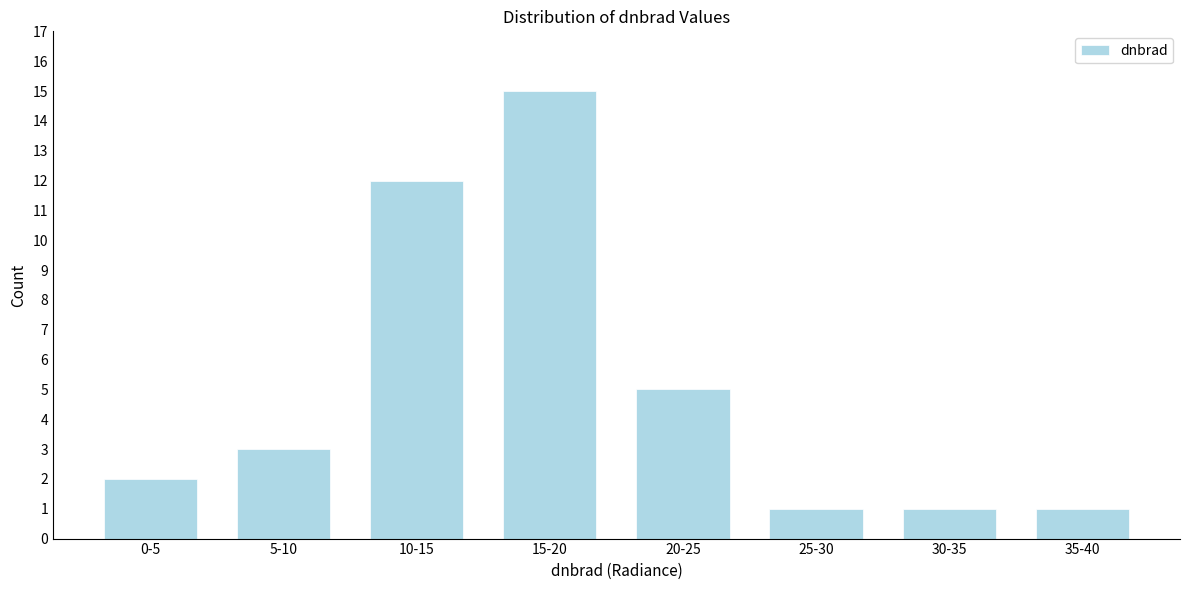

Reading left to right, list all the values displayed in this chart.

2	3	12	15	5	1	1	1